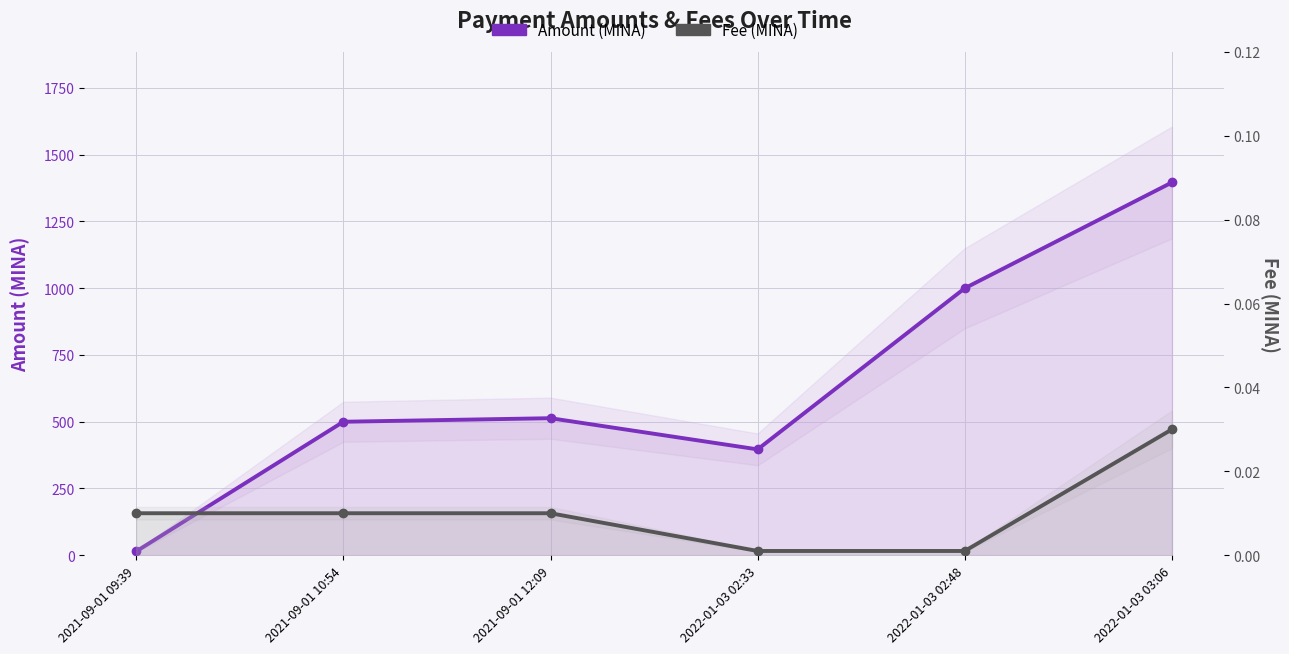

Which category has the highest value across all series?

2022-01-03 03:06